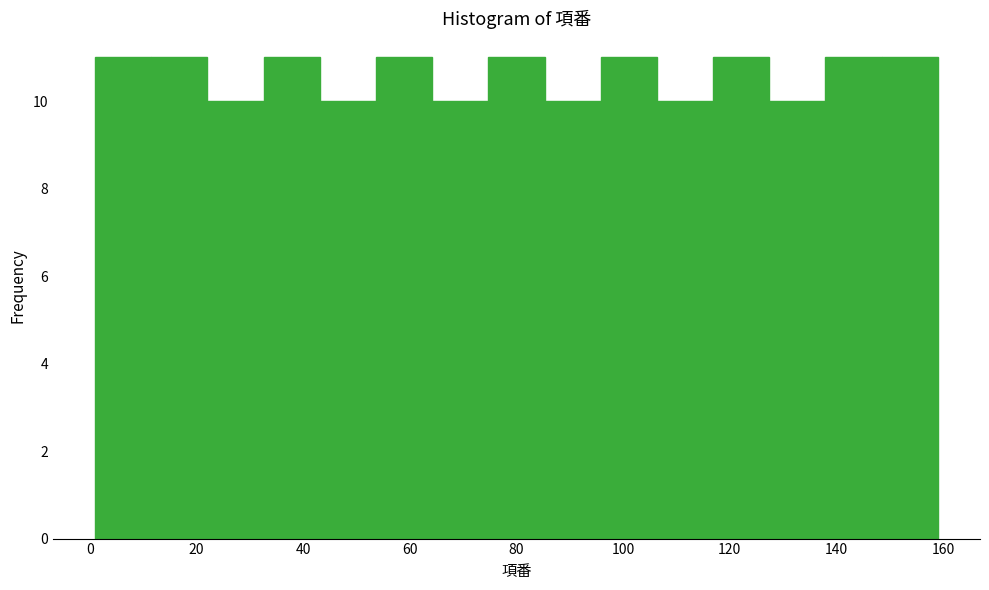

How tall is the bar that spans 32 to 44 on the x-axis? Neither the bar edges nor the heights are printed on the chart, so give them approximately, as read against the axes.

11